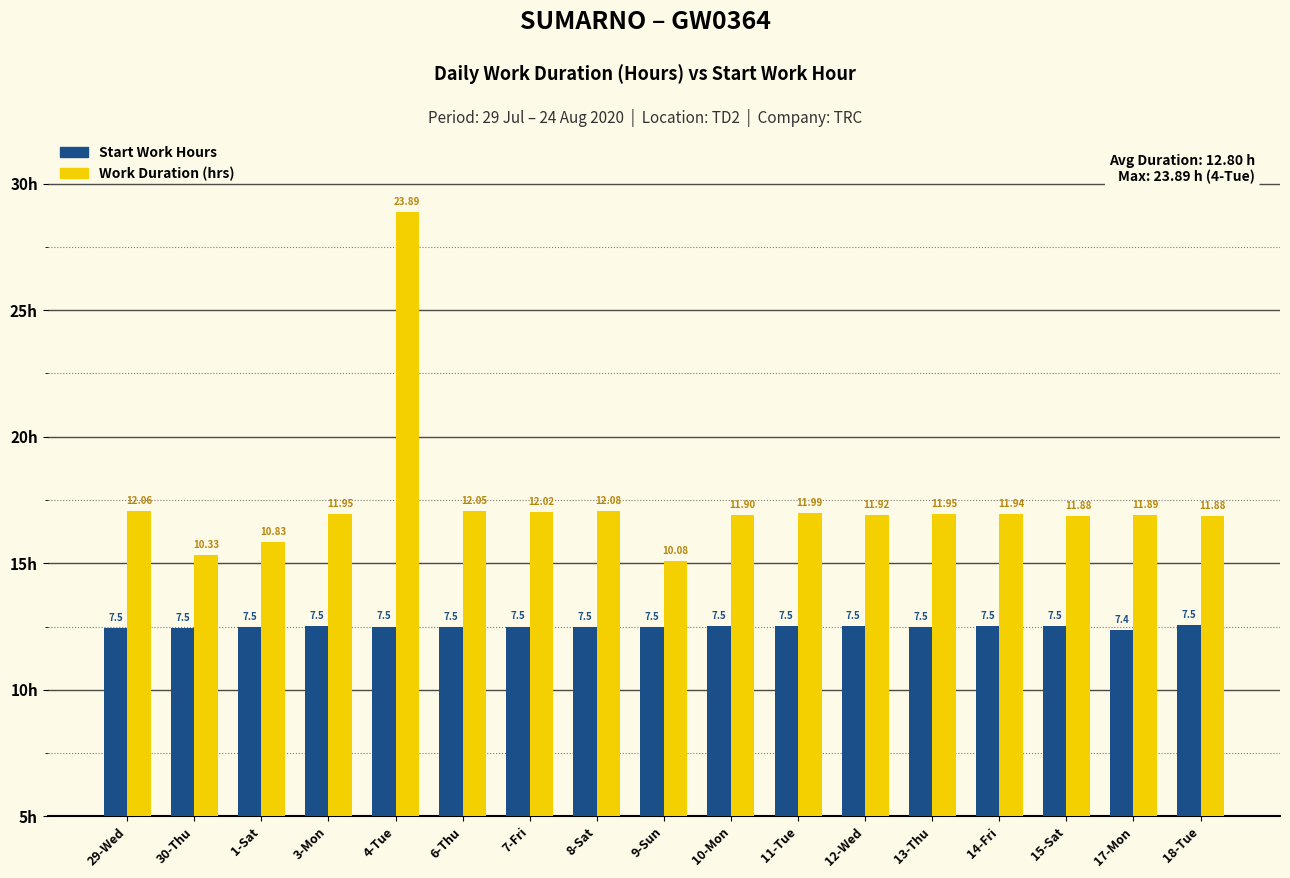

Does the chart contain any negative values?

No